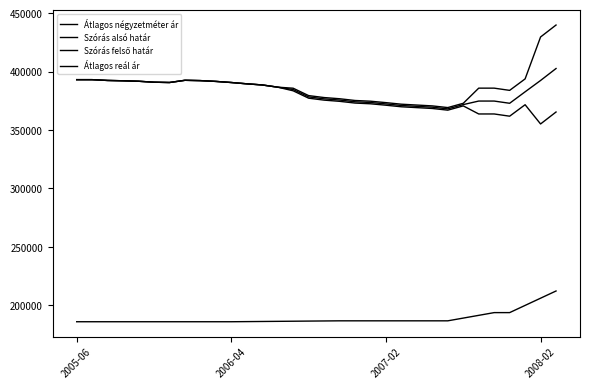

Does the chart have visible grid lines?

No